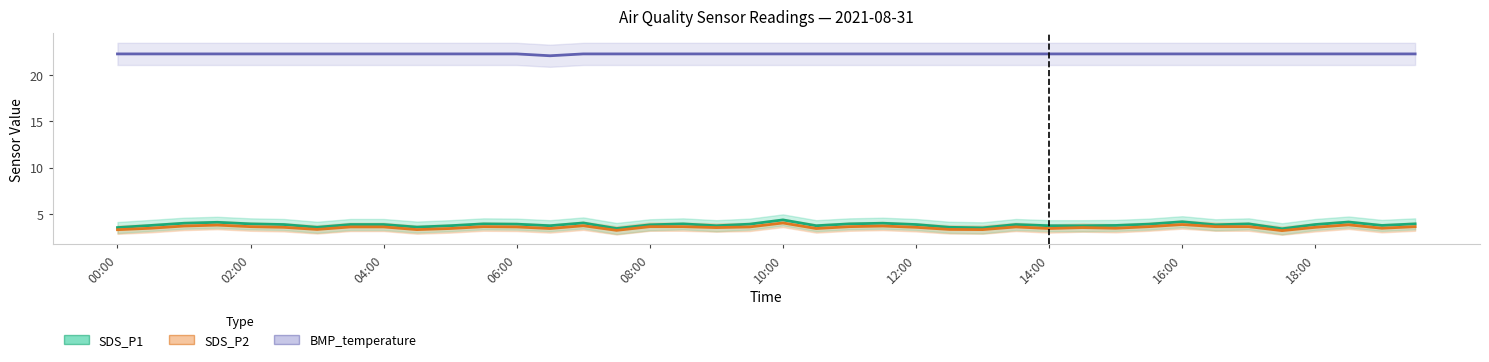

True or false: SDS_P1 and BMP_temperature cross at least once.

False